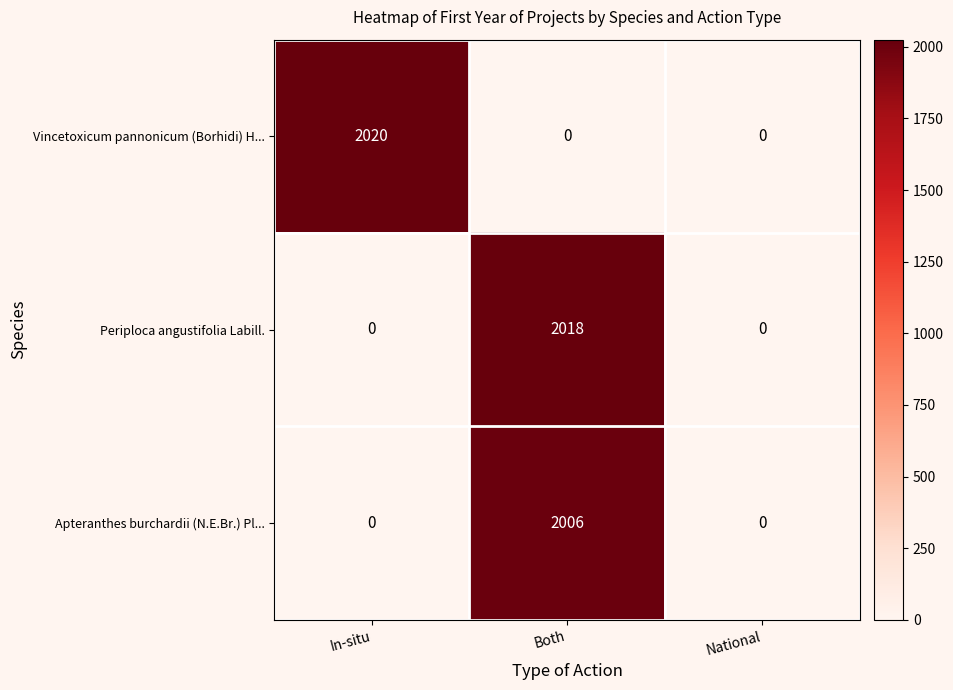

The value of Vincetoxicum pannonicum (Borhidi) H... at In-situ is 1277. True or false?

False